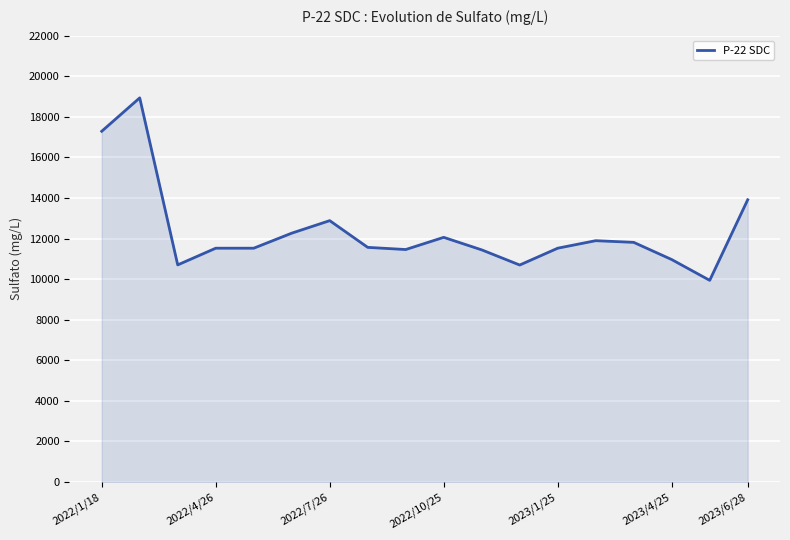

What is the maximum value shown in the chart?

18933.6